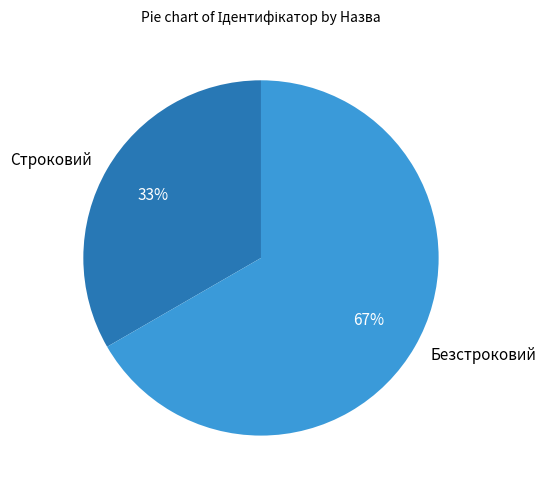

Between Строковий and Безстроковий, which is larger?

Безстроковий